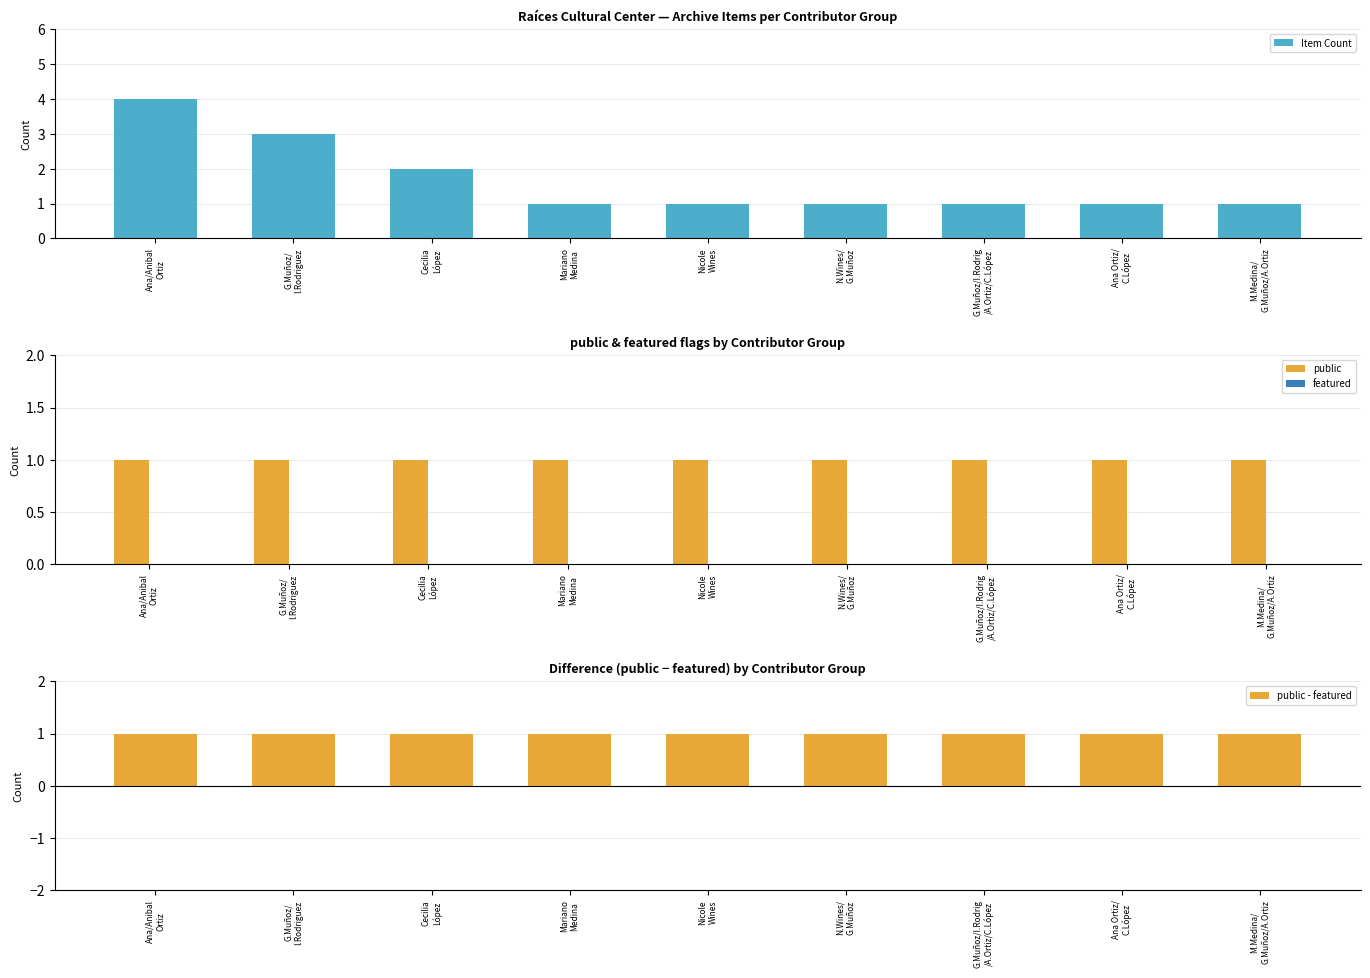

Reading left to right, list all the values displayed in this chart.

Item Count: 4	3	2	1	1	1	1	1	1
public: 1	1	1	1	1	1	1	1	1
featured: 0	0	0	0	0	0	0	0	0
public - featured: 1	1	1	1	1	1	1	1	1